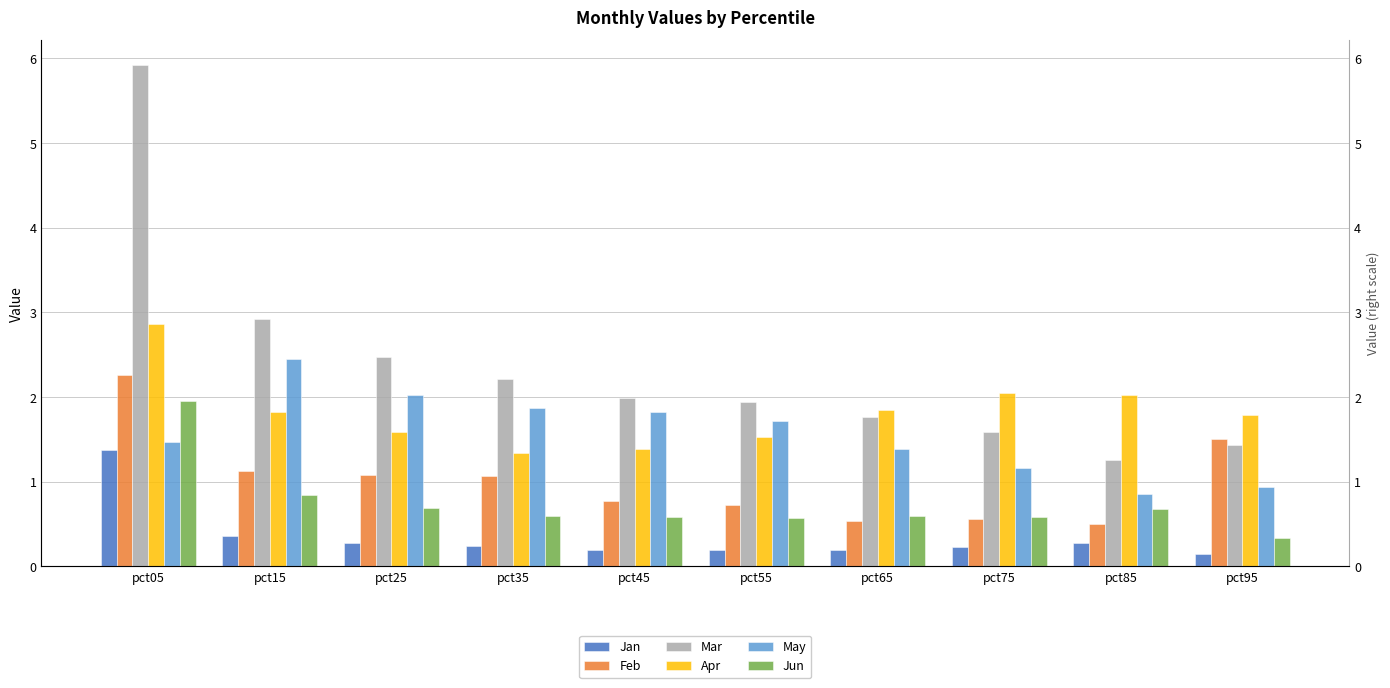

What is the difference between the highest and lowest values at pct05?

4.5